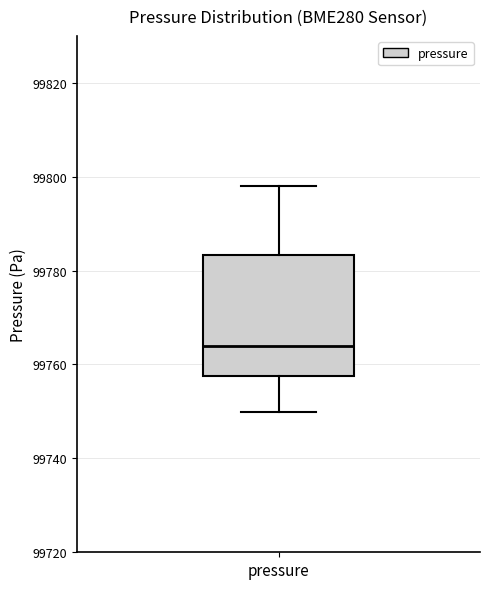

Read this box plot against the y-axis: the position of the median line, the range covered by the box, and the ends of both whiskers. The values are not printed on the chart, so give them approximately, as read against the axis.

median 99764, box 99758 to 99784, whiskers 99750 to 99798